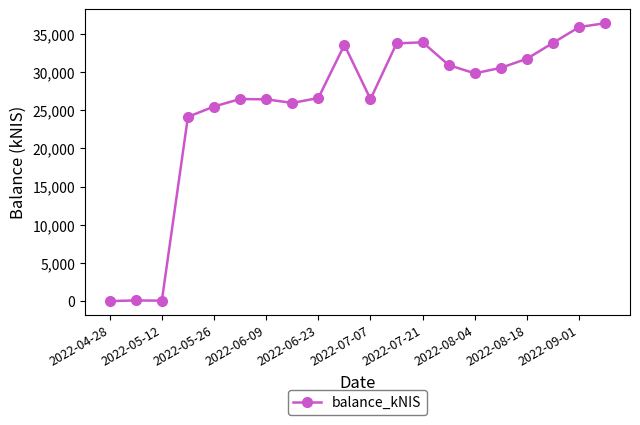

What is the greatest value displayed?

36408.2